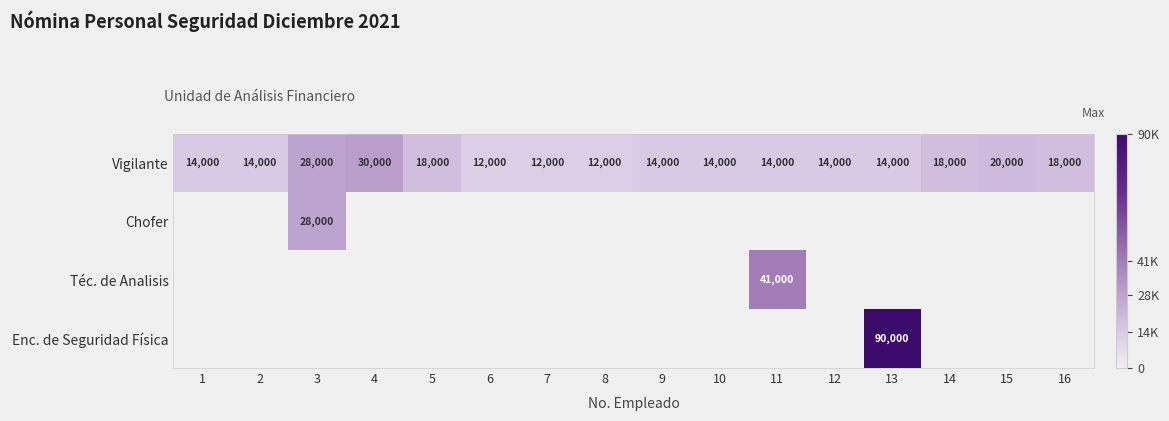

How many values in the Vigilante series are below 14000?

3